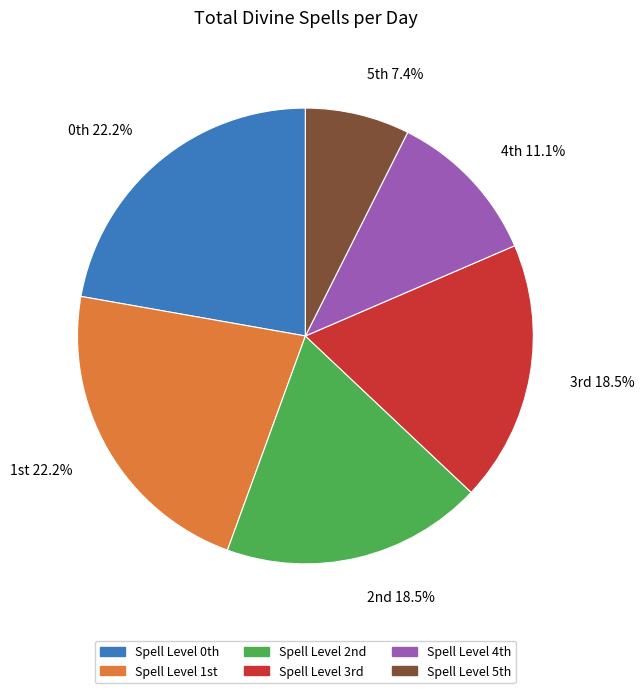

How many segments does this pie chart have?

6